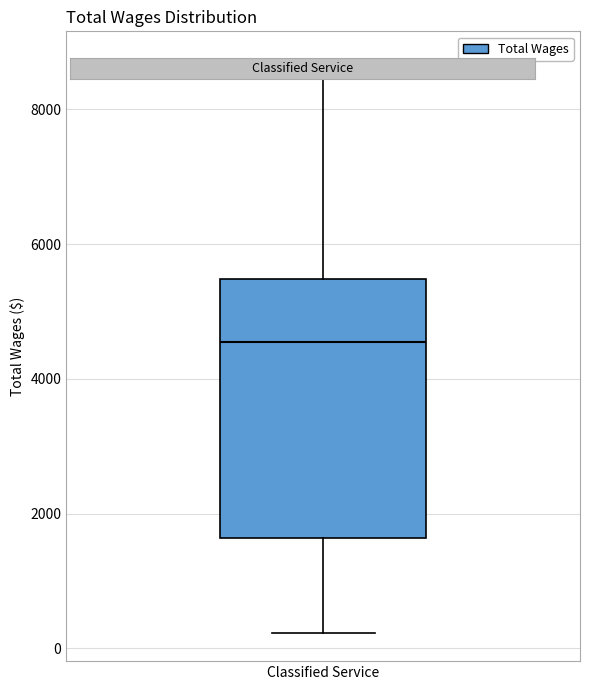

Read this box plot against the y-axis: the position of the median line, the range covered by the box, and the ends of both whiskers. The values are not printed on the chart, so give them approximately, as read against the axis.

median 4600, box 1600 to 5400, whiskers 200 to 8800